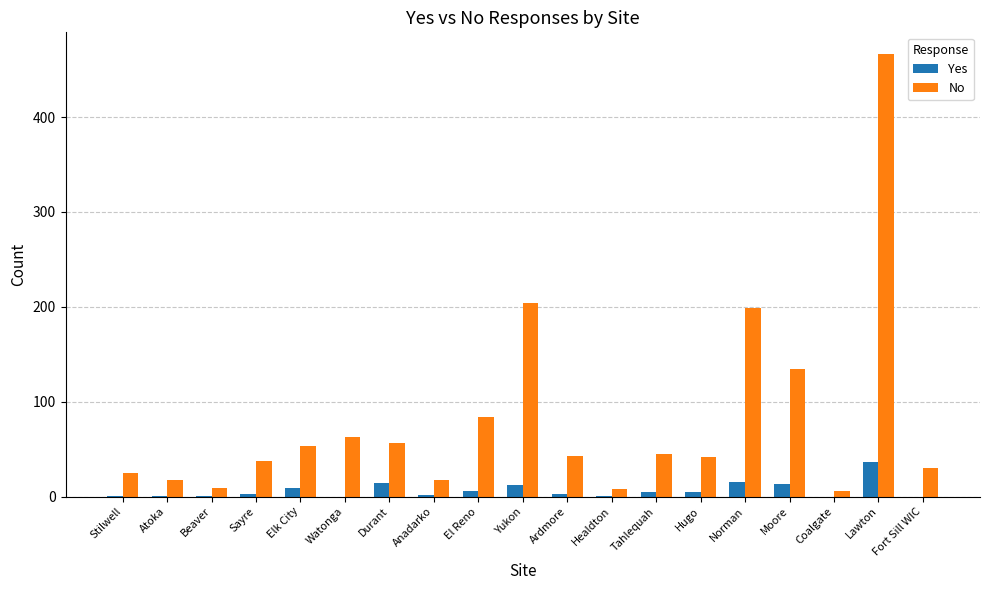

At which label is No closest to 236?

Yukon